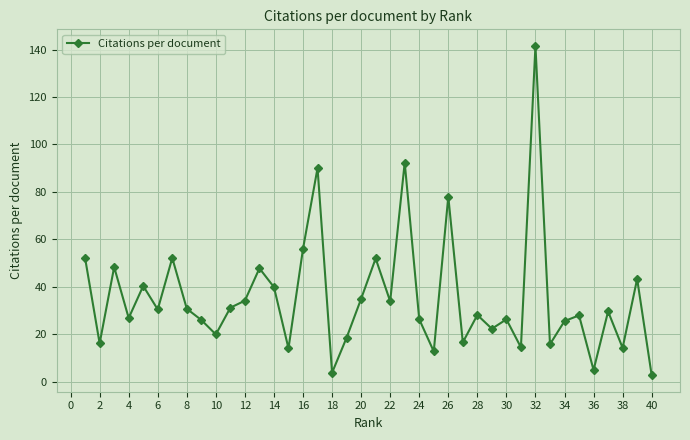

True or false: the data has more than 2 interior local peaks.

True